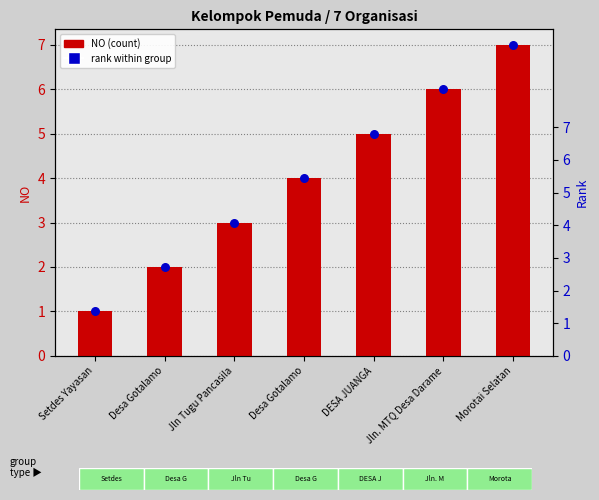

Is the value of rank within group at Desa Gotalamo greater than the value of NO (count) at DESA JUANGA?

No